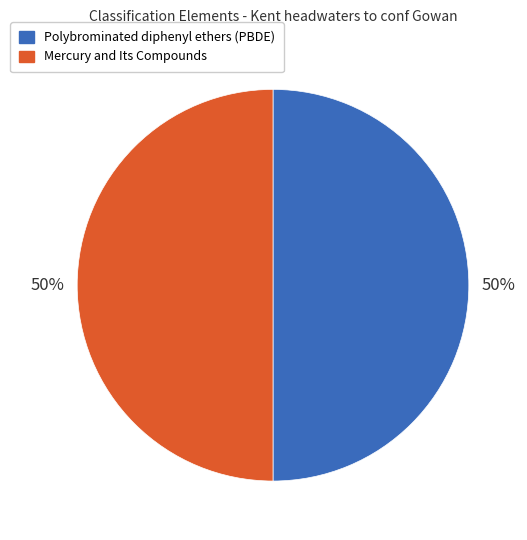

Is the sum of Polybrominated diphenyl ethers (PBDE) and Mercury and Its Compounds greater than half?

Yes